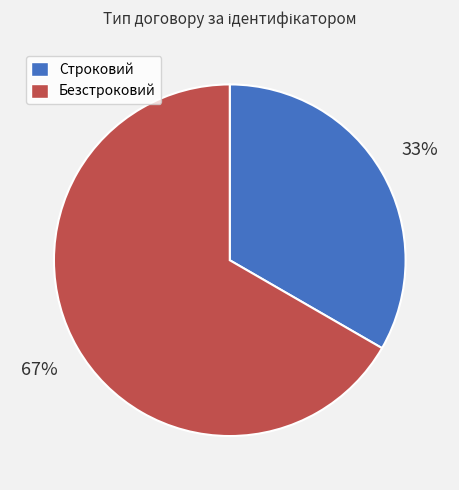

To the nearest percent, what portion does Строковий represent?

33%